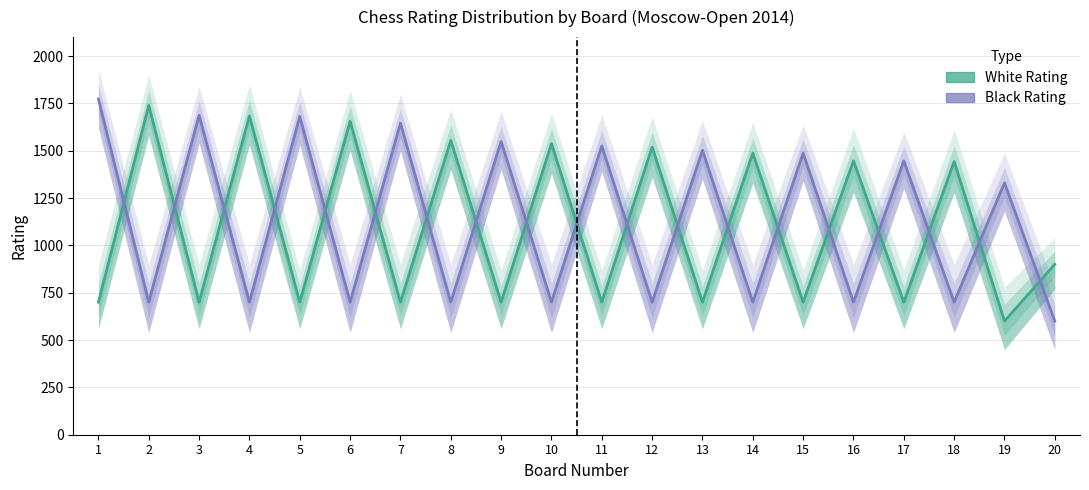

What is the minimum value shown in the chart?

600